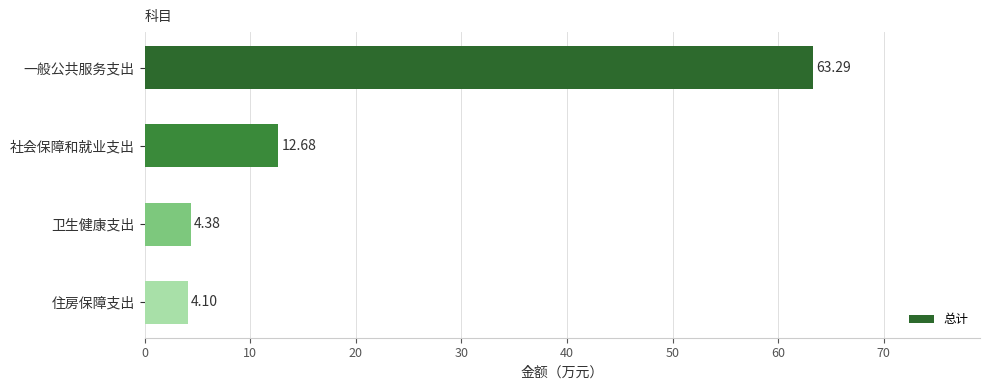

Are the bars grouped side by side (vs. stacked)?

No